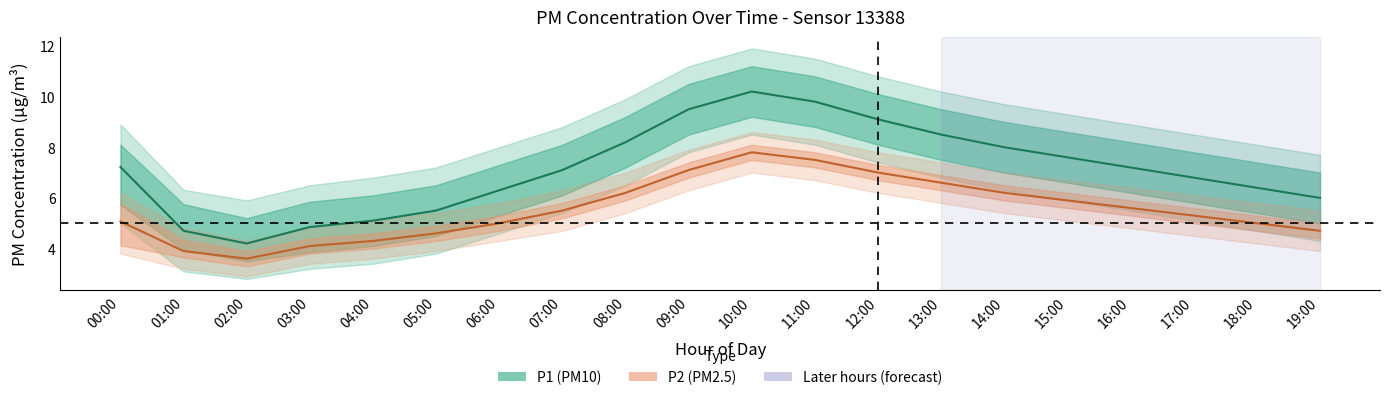

Reading right to left, what are all the values shown in this chart?

P1: 6.0	6.4	6.8	7.2	7.6	8.0	8.5	9.1	9.8	10.2	9.5	8.2	7.1	6.3	5.5	5.1	4.8	4.2	4.7	7.2
P2: 4.7	5.0	5.3	5.6	5.9	6.2	6.6	7.0	7.5	7.8	7.1	6.2	5.5	5.0	4.6	4.3	4.1	3.6	3.9	5.1